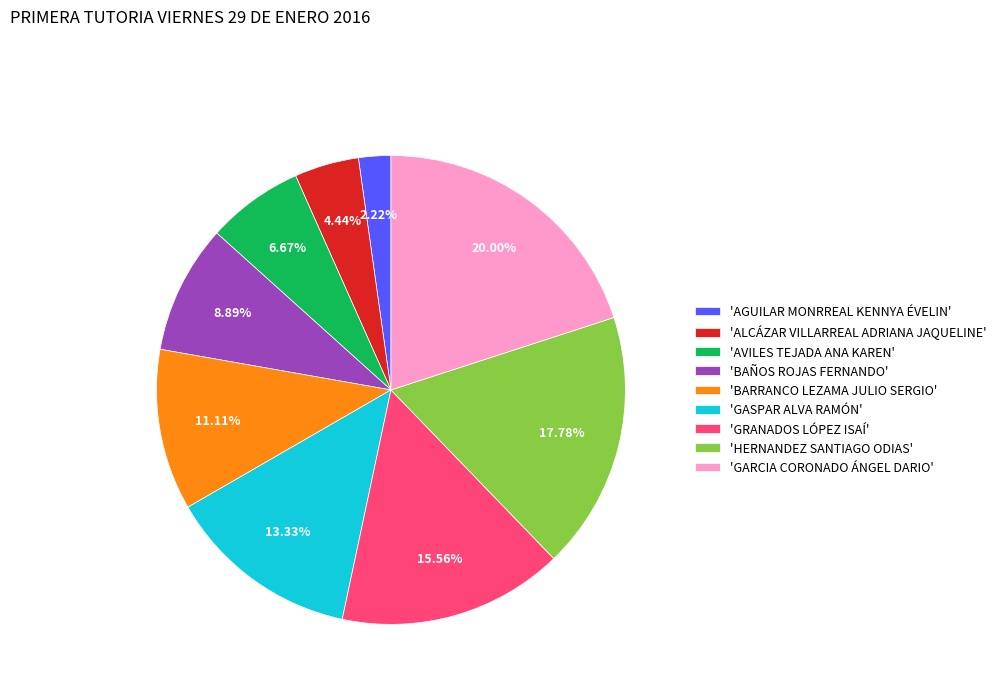

Which slice is the smallest?

'AGUILAR MONRREAL KENNYA ÉVELIN'